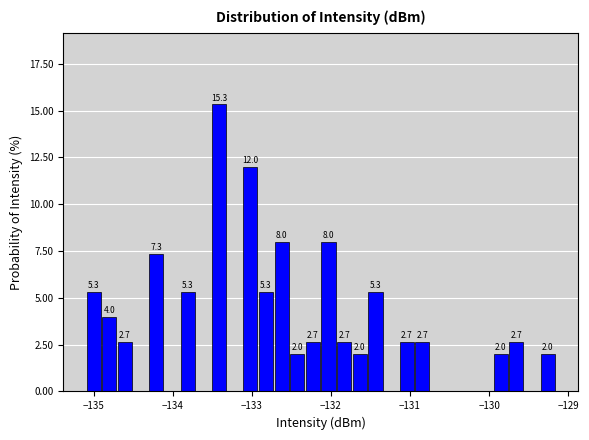

Read against the x-axis, roughly where is the centre of the tallest bar?

-133.4